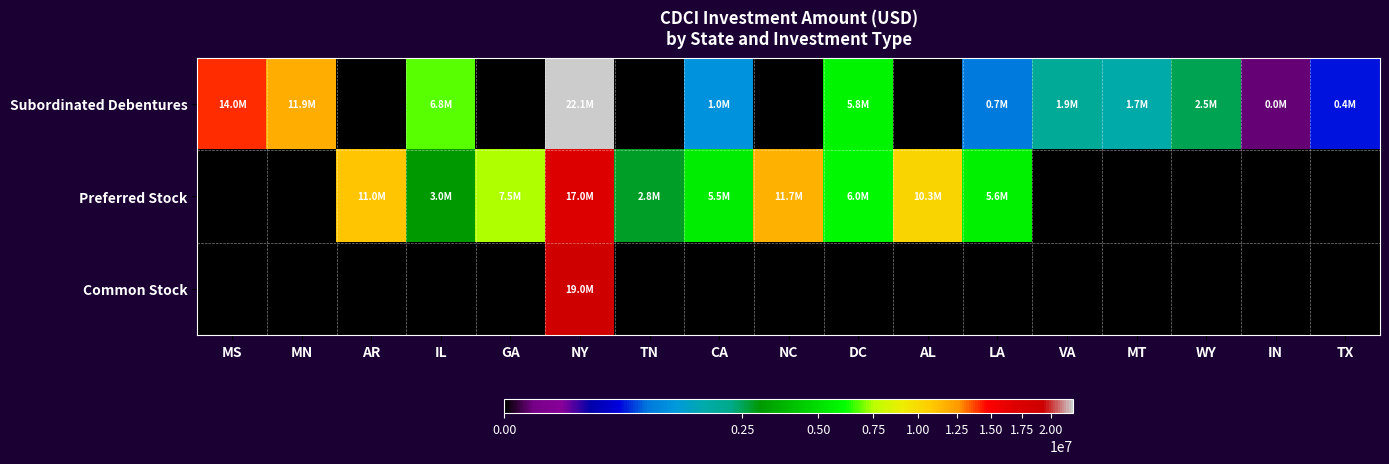

Which series has the largest range (max minus min)?

Subordinated Debentures